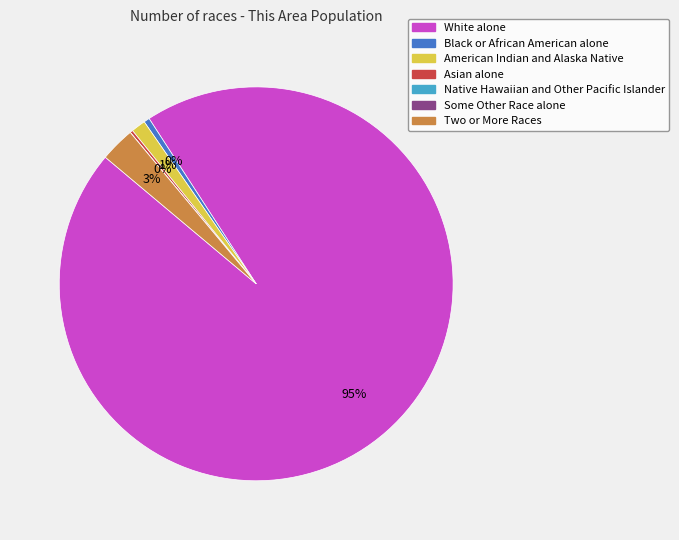

The Two or More Races slice represents 3% of the pie. True or false?

True